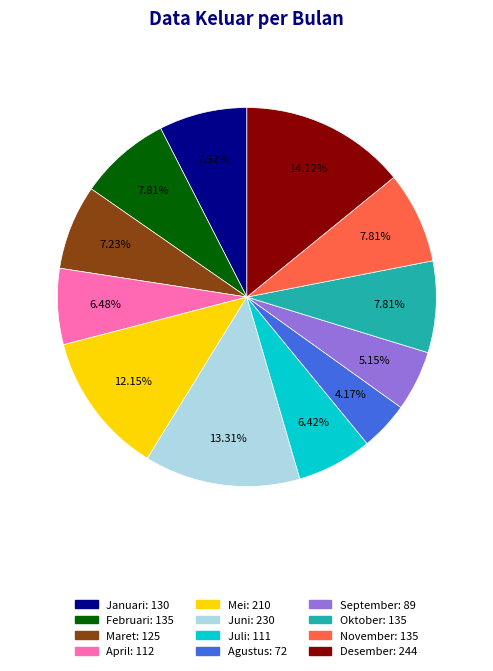

What is the largest slice in the pie chart?

Desember